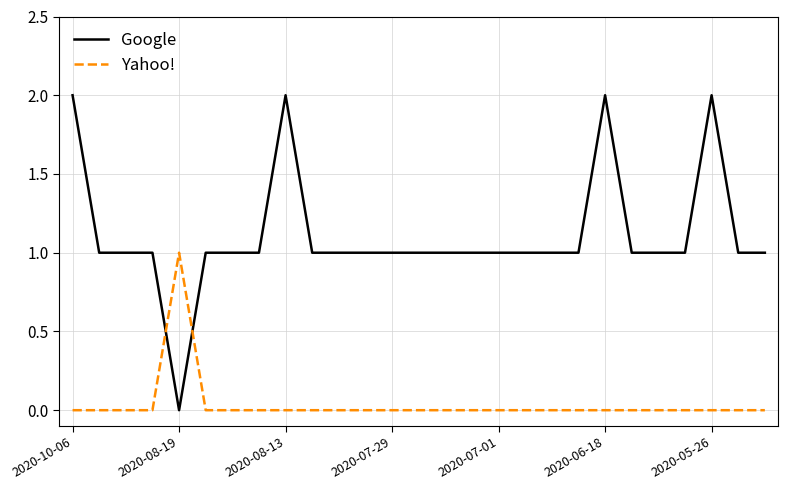

How many lines are shown in the chart?

2